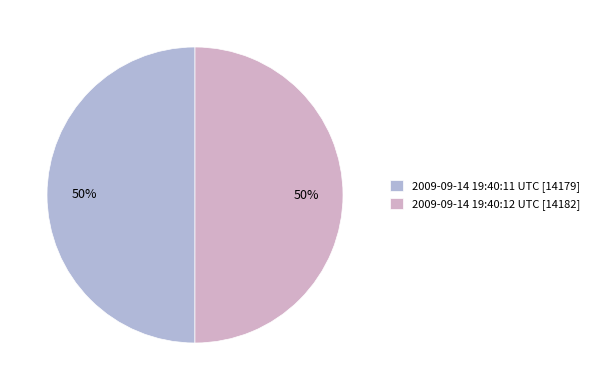

To the nearest percent, what is the combined percentage of 2009-09-14 19:40:11 UTC and 2009-09-14 19:40:12 UTC?

100%